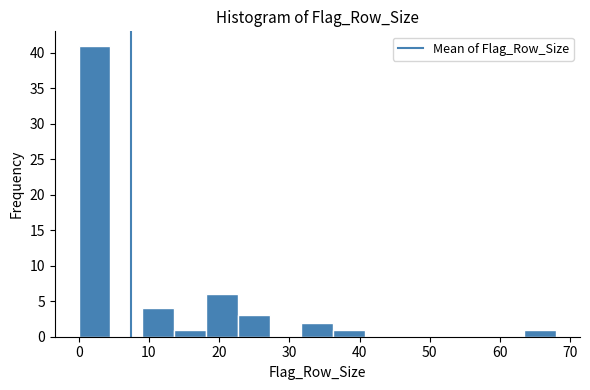

Which range on the x-axis has the tallest bar?

0 to 5